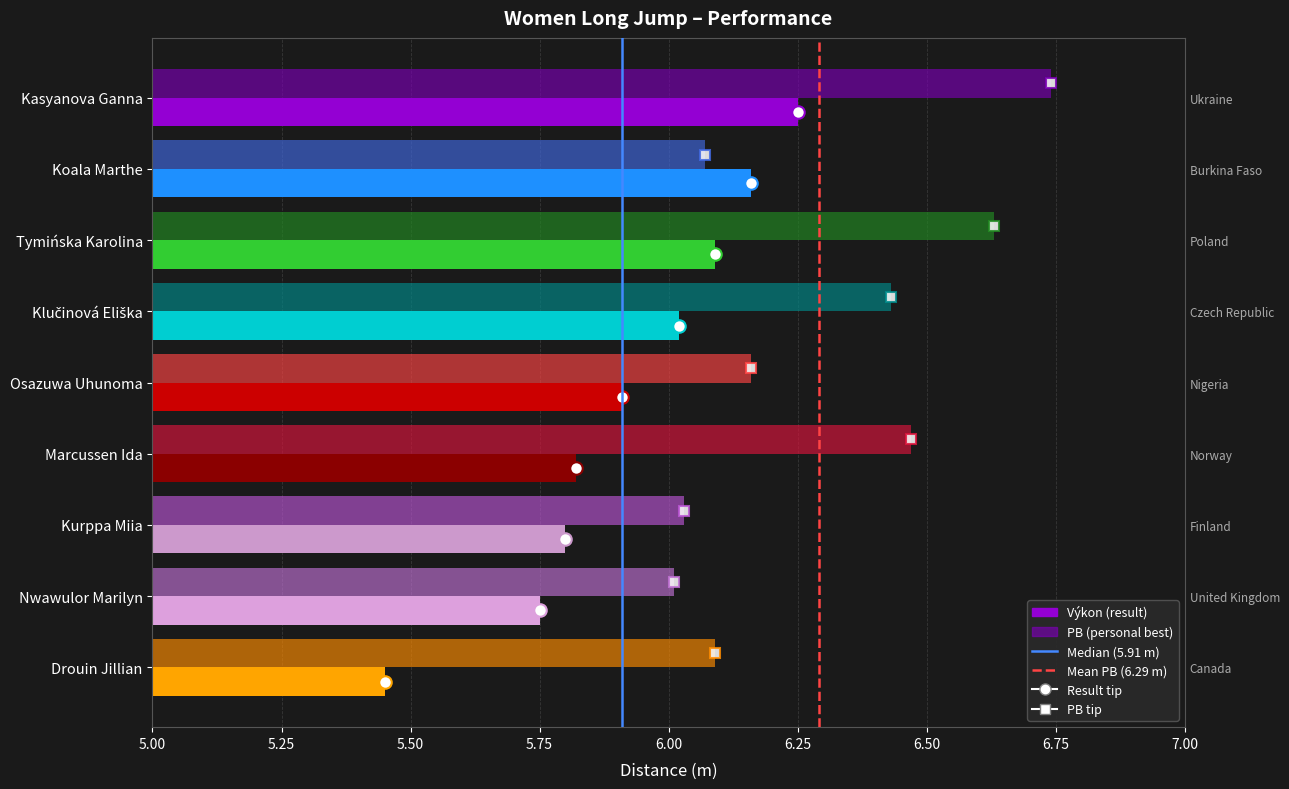

What is the difference between the second highest and minimum values in the PB series?

0.6